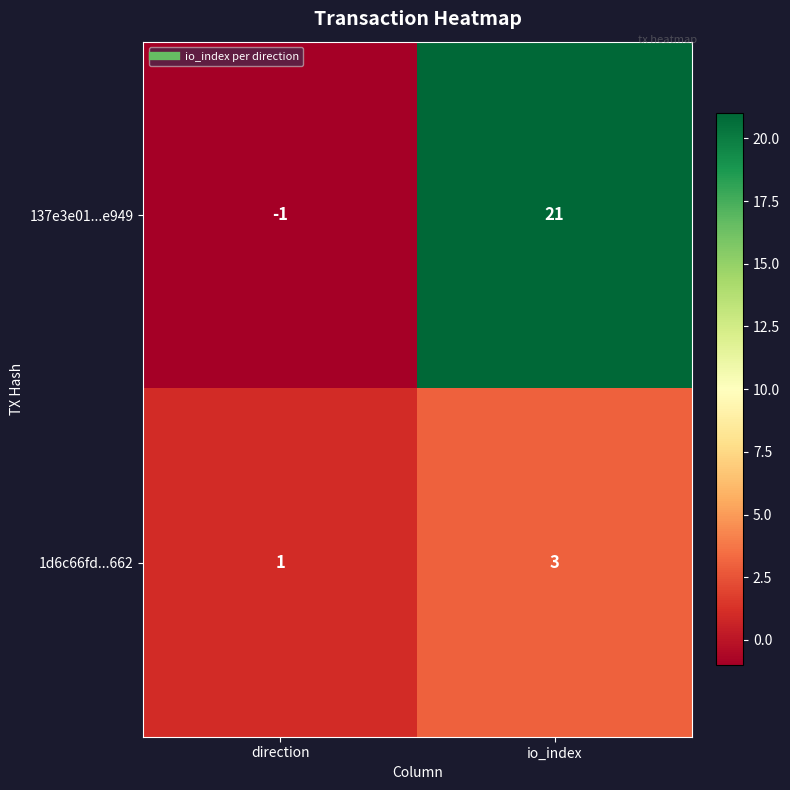

Reading left to right, what are all the values shown in this chart?

137e3e01...e949: -1	21
1d6c66fd...662: 1	3